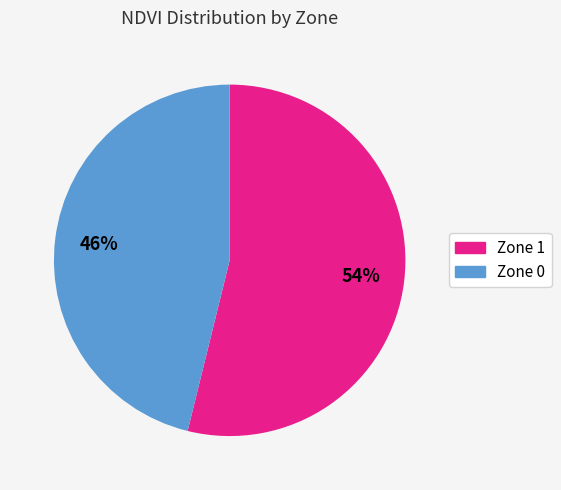

Count the number of slices in the pie.

2